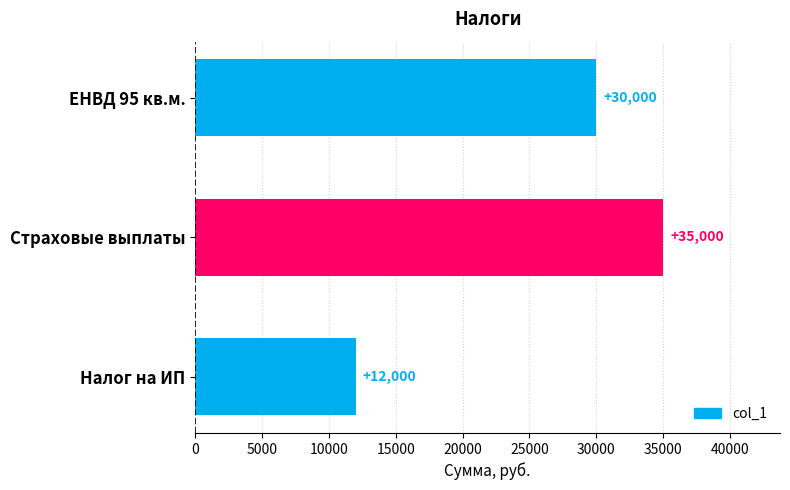

Count the values in the range 12000 to 35000.

3